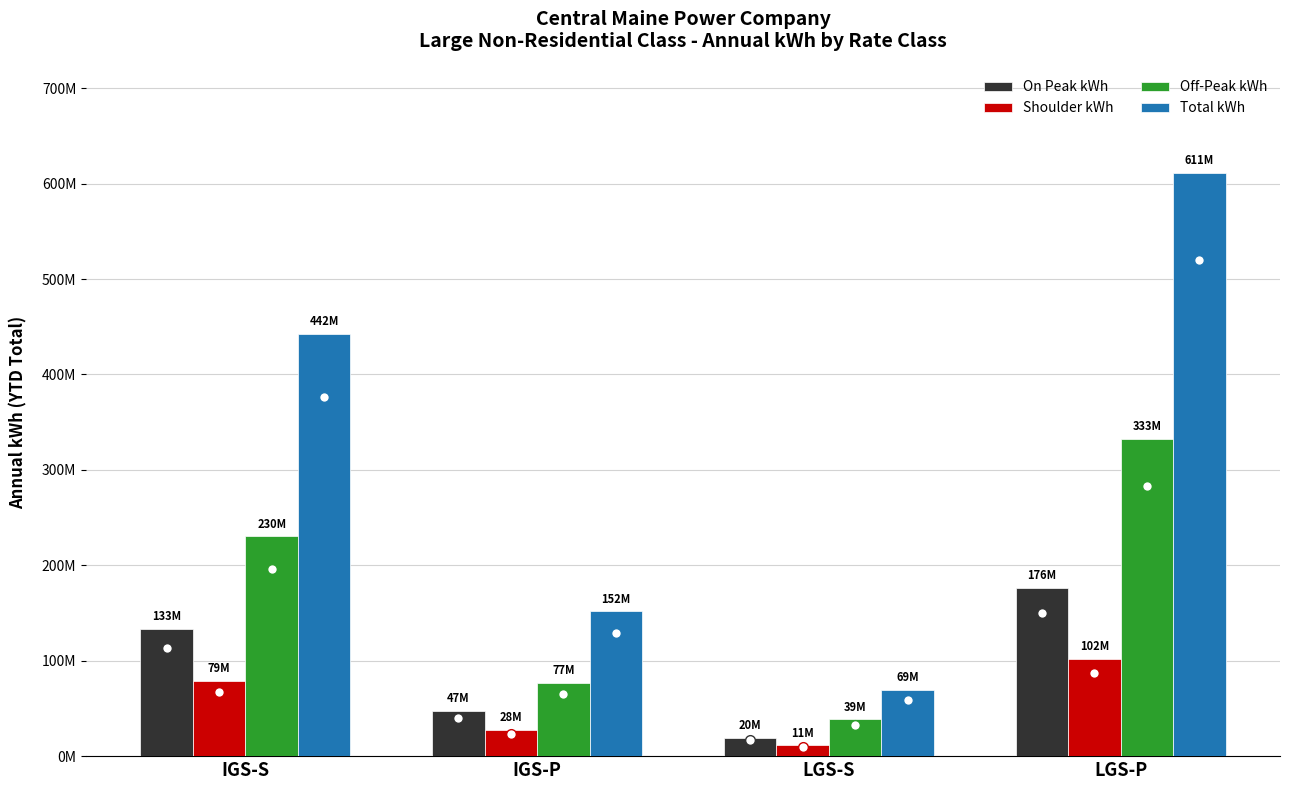

What is the minimum value for Shoulder kWh?

11169057.8